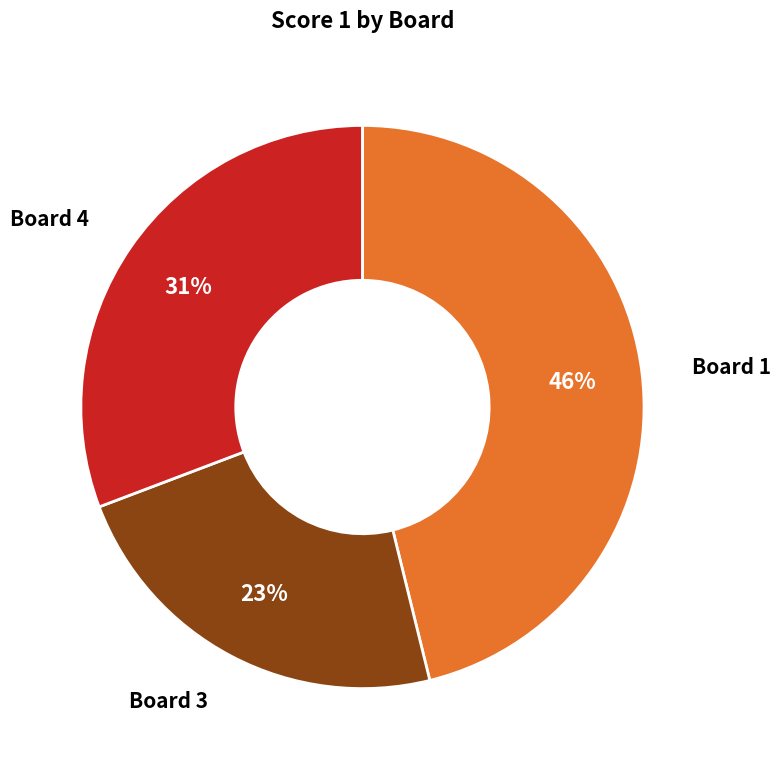

Is the sum of Board 3 and Board 4 greater than half?

Yes